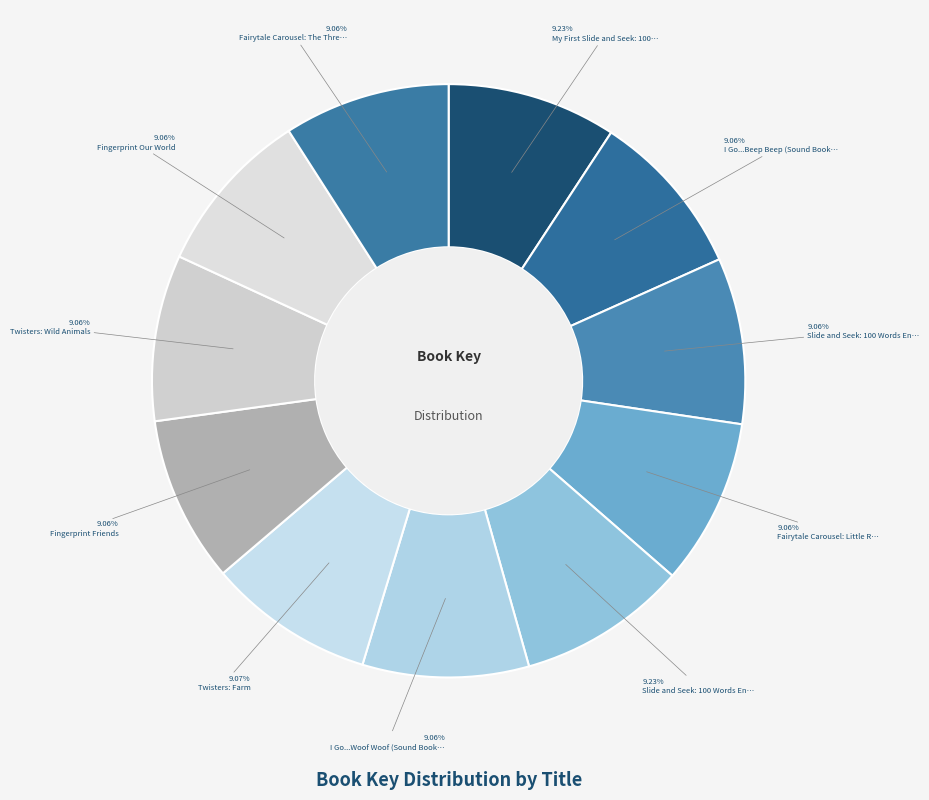

Rank the categories by value from lowest to highest.

Slide and Seek: 100 Words English-Spanish, Twisters: Wild Animals, Fingerprint Friends, Fingerprint Our World, I Go...Beep Beep (Sound Book), I Go...Woof Woof (Sound Book), Fairytale Carousel: Little Red Riding Hood, Fairytale Carousel: The Three Little Pigs, Twisters: Farm, My First Slide and Seek: 100 Words, Slide and Seek: 100 Words English-Chinese